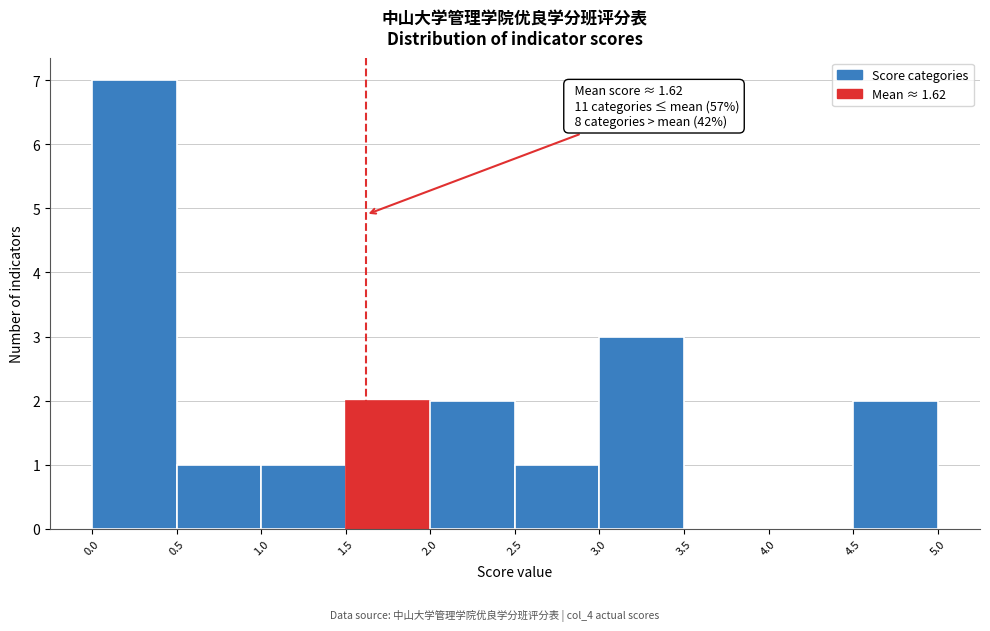

Over which range of the x-axis is the bar tallest?

0.0 to 0.5